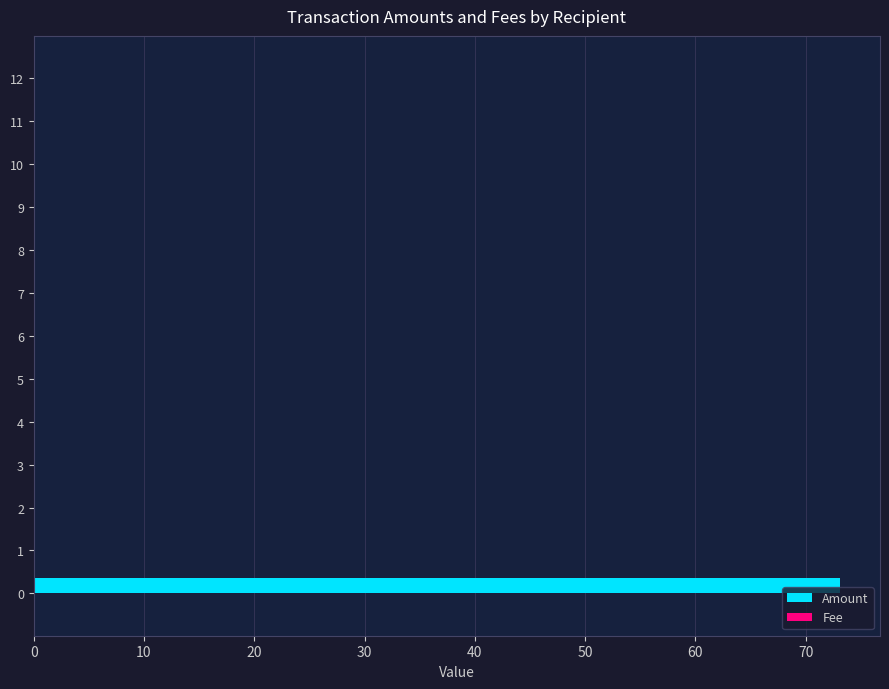

What is the maximum value shown in the chart?

73.1